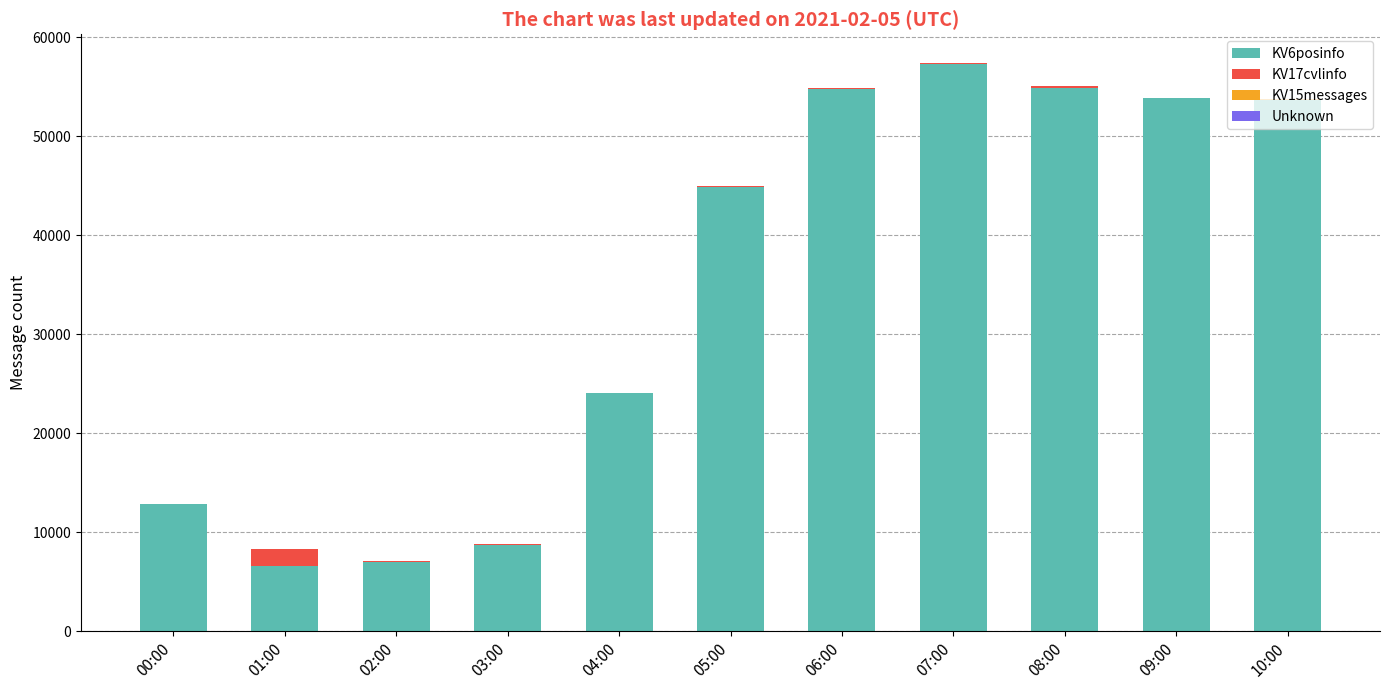

The value of KV6posinfo at 00:00 is 22668. True or false?

False